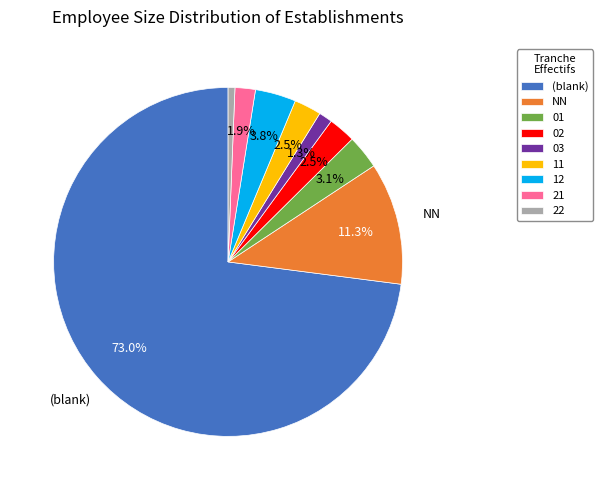

To the nearest percent, what is the average slice percentage?

11%